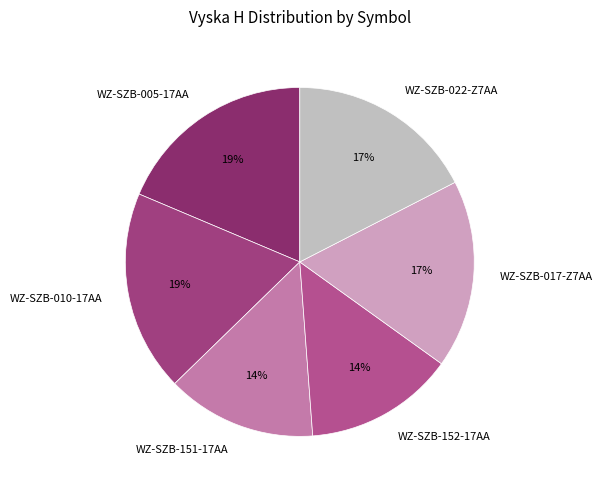

What is the ratio of the value at WZ-SZB-151-17AA to the value at WZ-SZB-152-17AA?

1.0